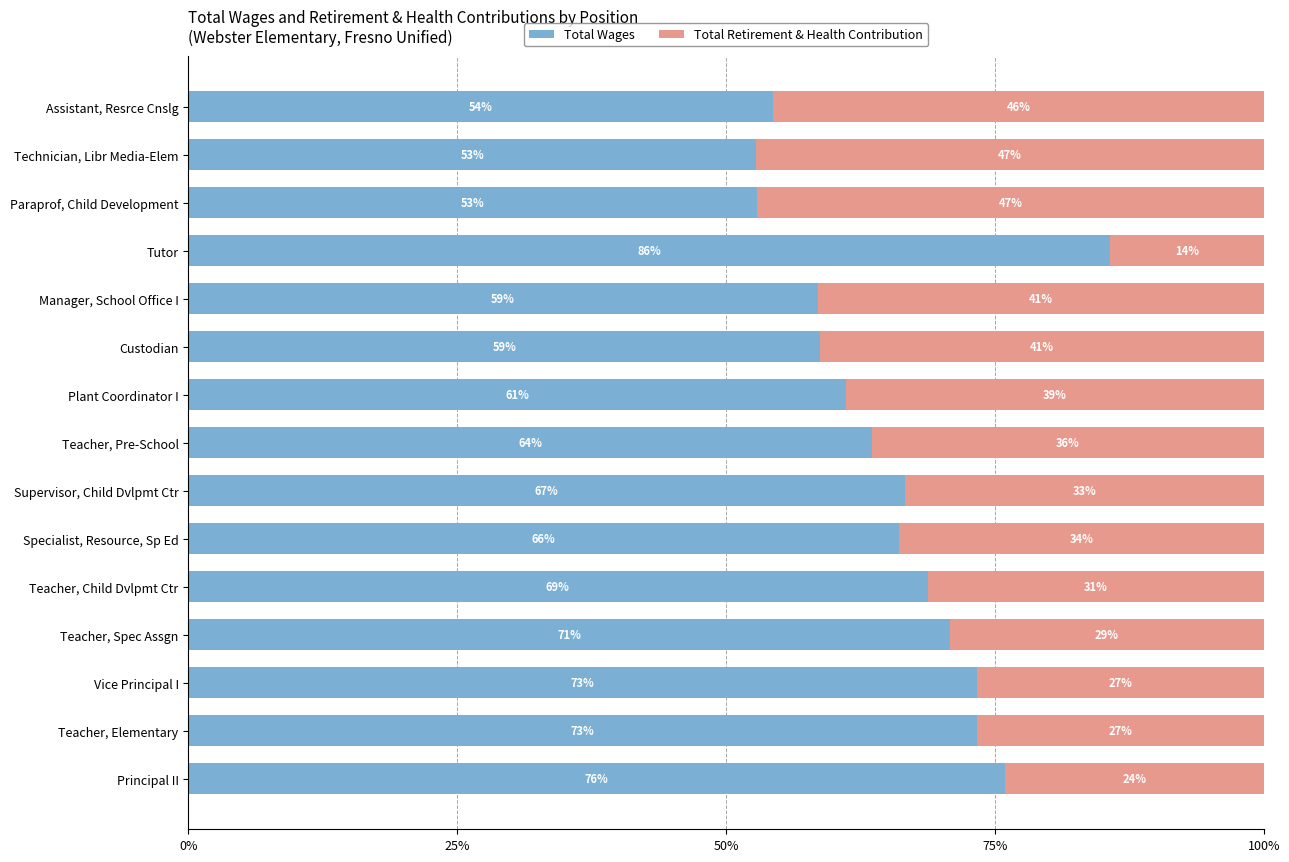

What is the minimum value for Total Wages?

0.5